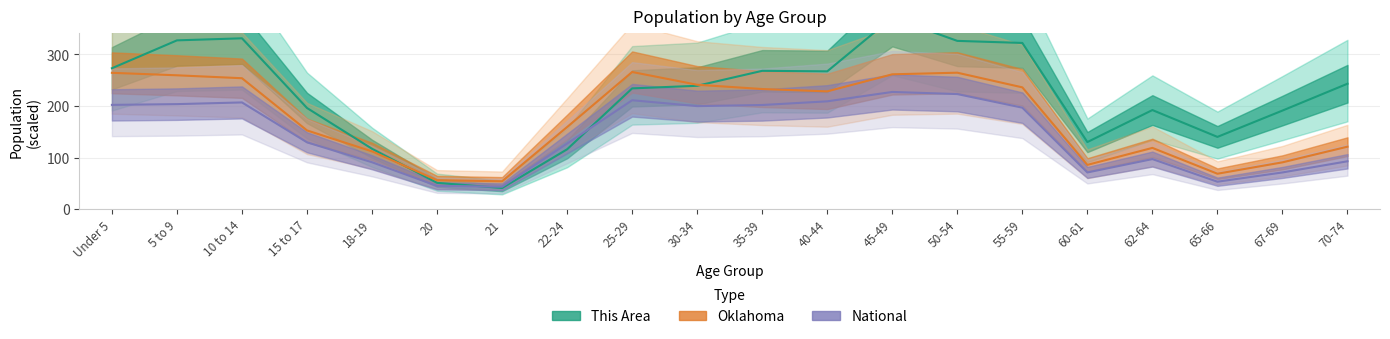

True or false: This Area line has more than 0 points higher than both neighbors.

True